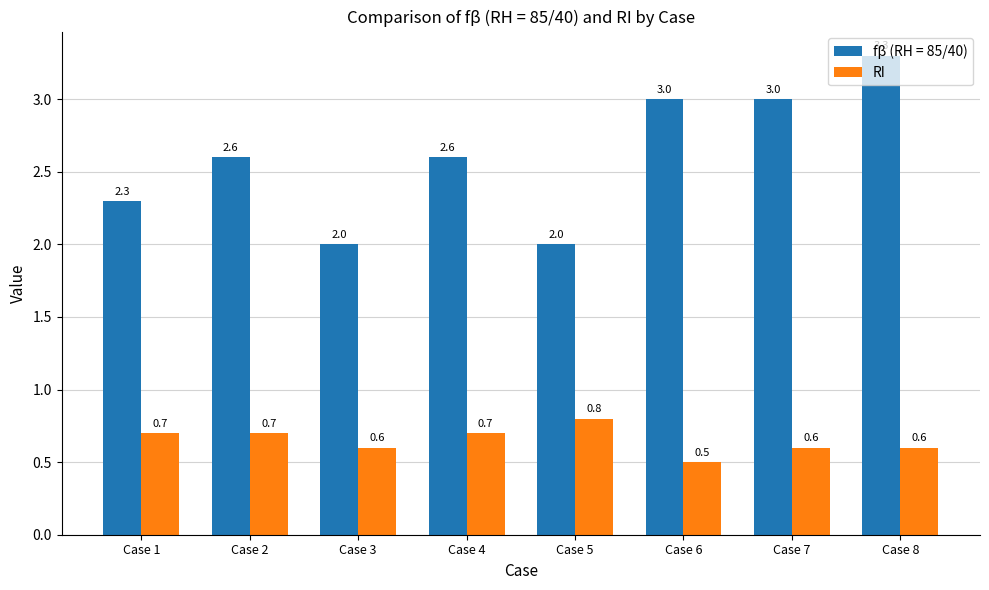

How many bars are there in total?

16